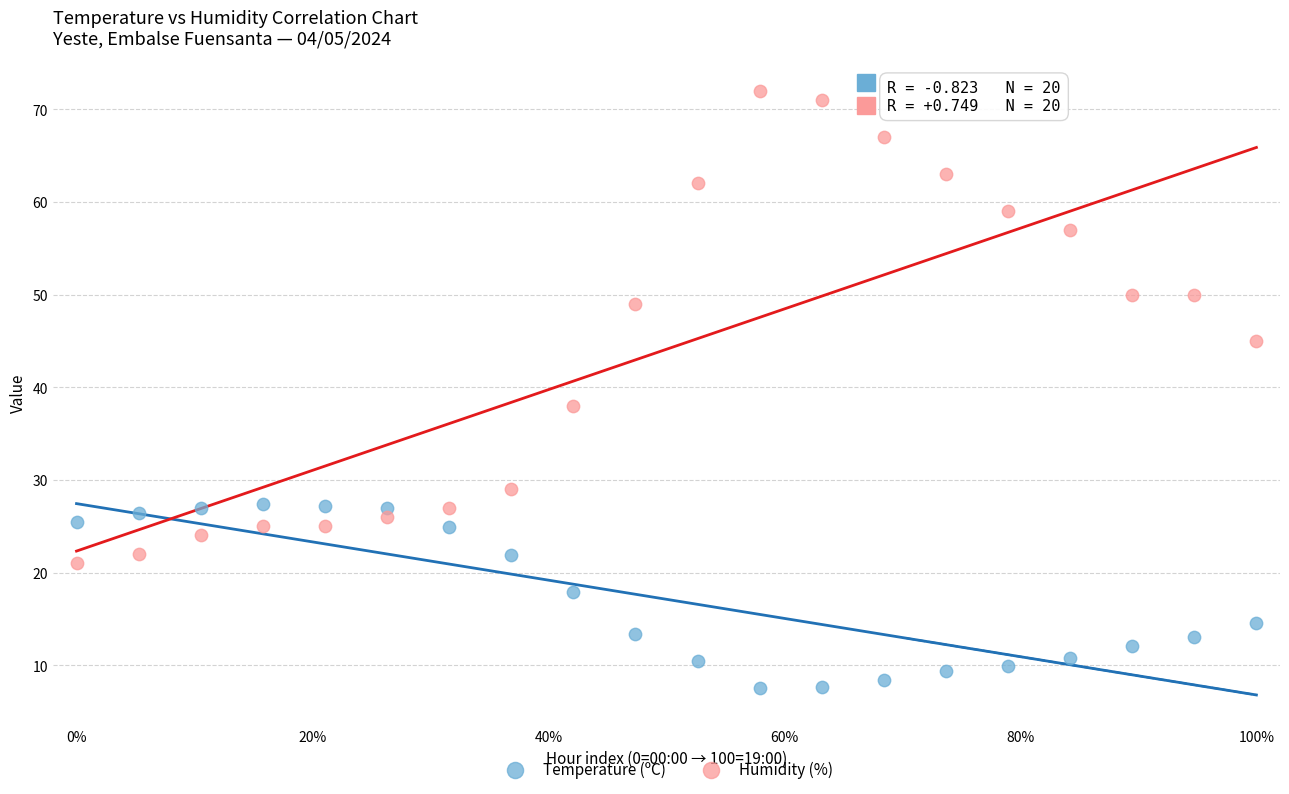

Across all data points, what is the range of Y values (max minus min)?

64.5